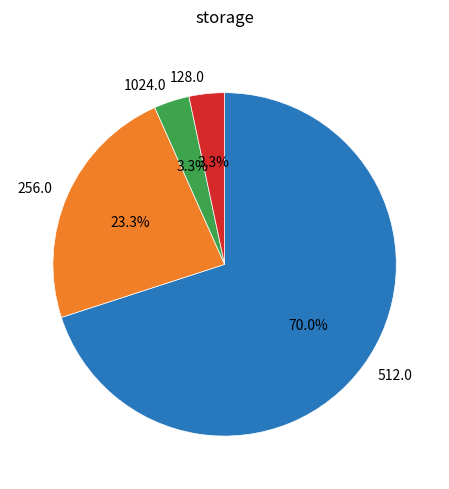

To the nearest percent, what is the average slice percentage?

25%